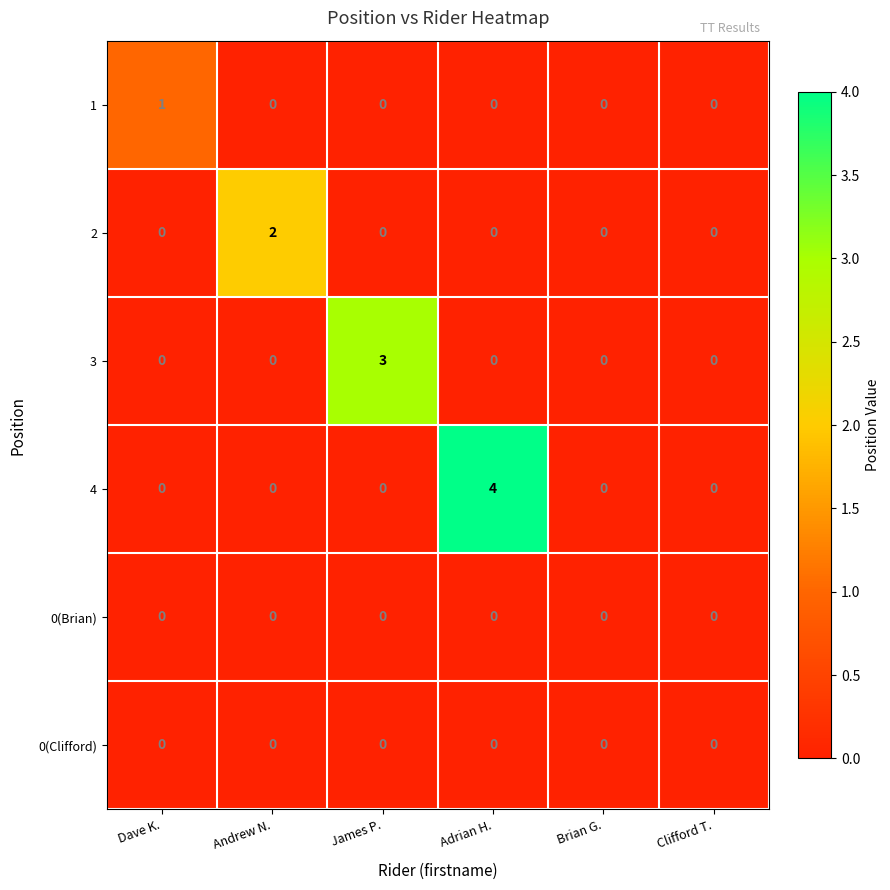

What is the spread (max minus min) of values at Dave K.?

1